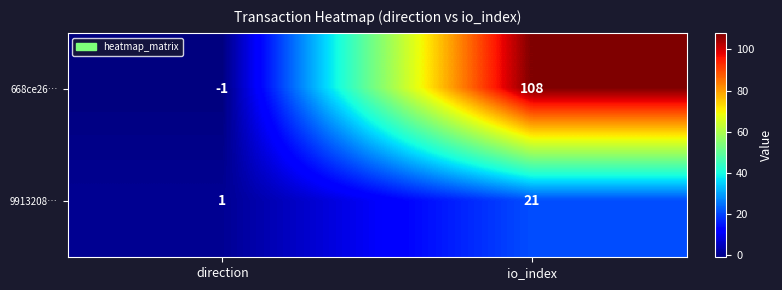

Reading left to right, what are all the values shown in this chart?

668ce26…: direction=-1	io_index=108
9913208…: direction=1	io_index=21